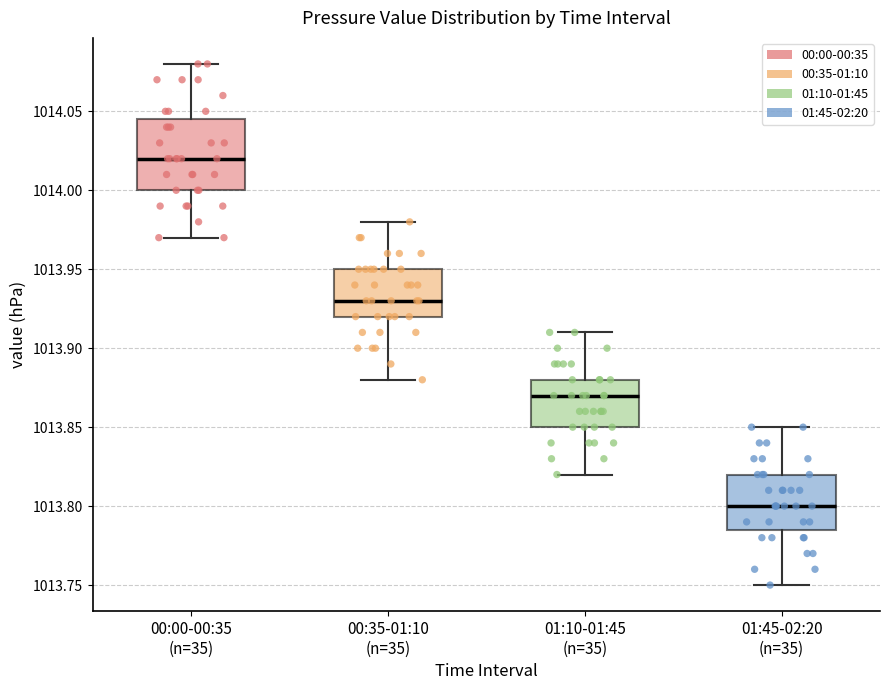

Where is the lower edge of the box for 01:45-02:20 (n=35) on the y-axis? The values are not printed on the chart, so give them approximately, as read against the axis.

1013.785